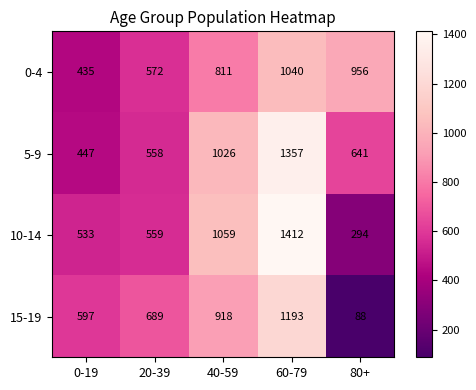

At which label is 0-4 closest to 737?

40-59